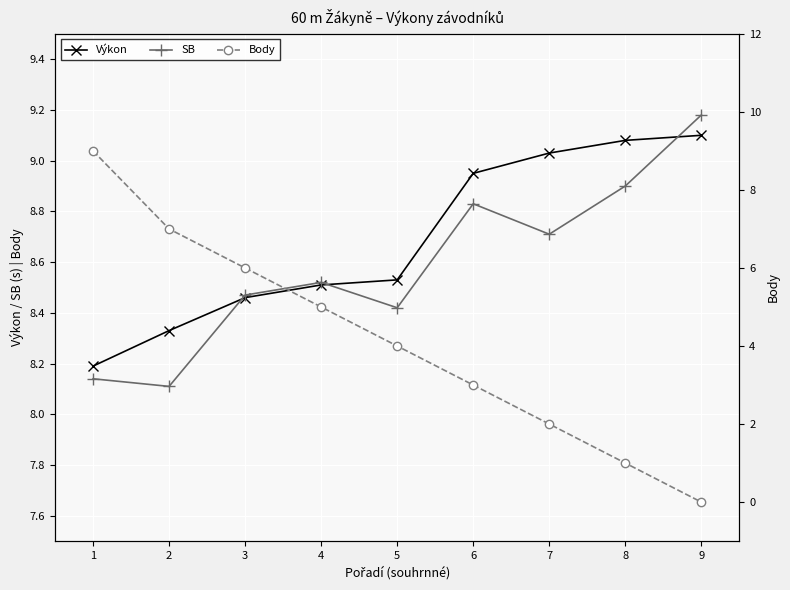

What is the average value of the SB series?

8.6